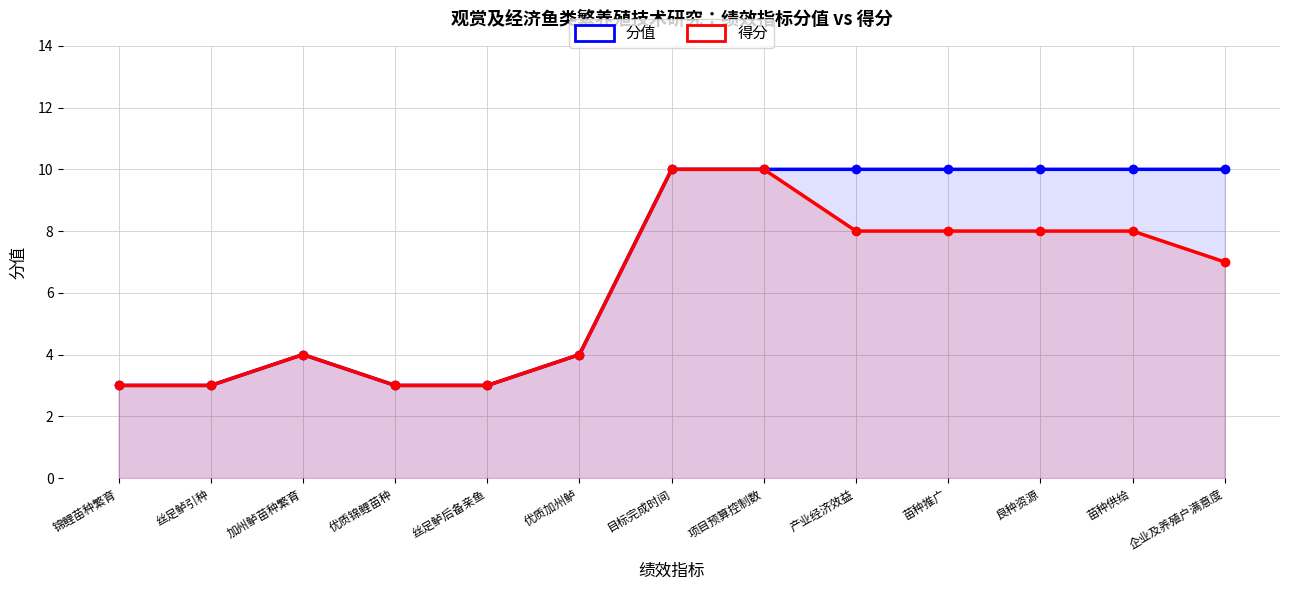

Which has a higher value, 丝足鲈引种 or 锦鲤苗种繁育?

丝足鲈引种